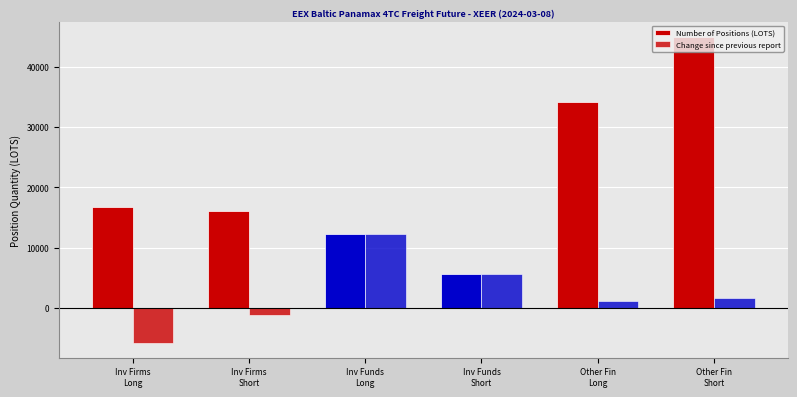

How many categories are shown in the chart?

6